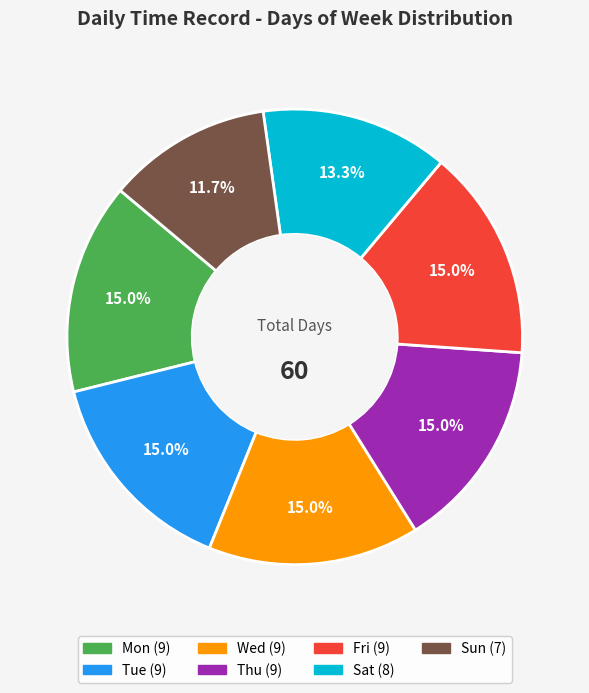

What percentage is the Sun slice, to the nearest percent?

12%